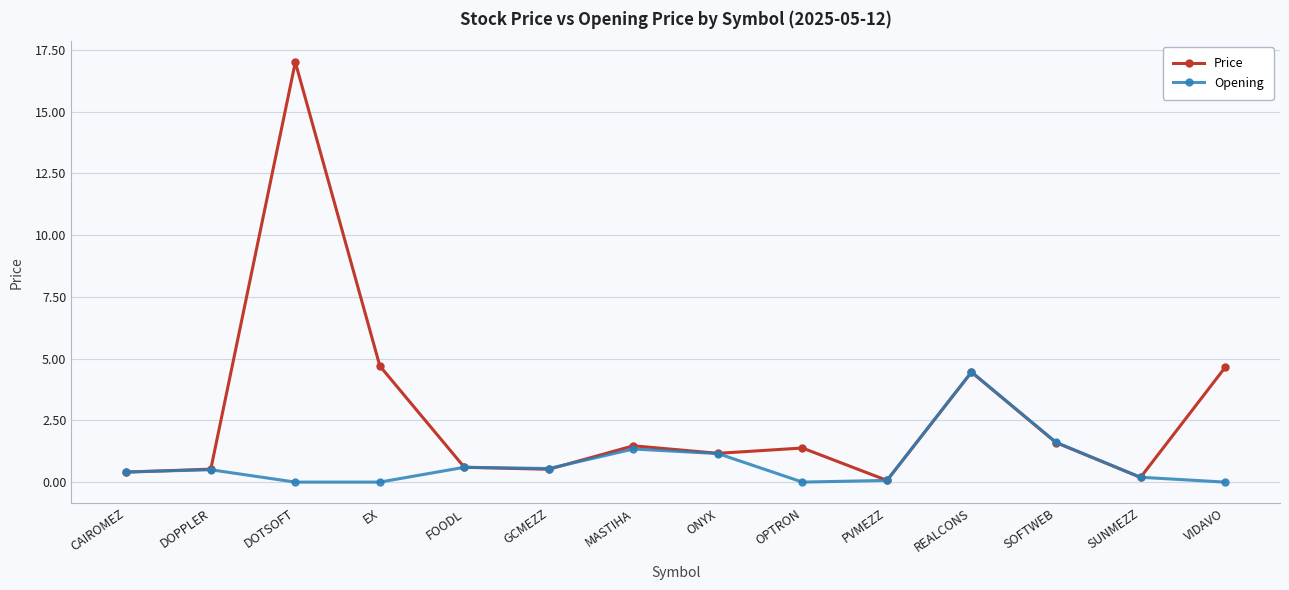

What is the label of the 2nd point from the left?

DOPPLER